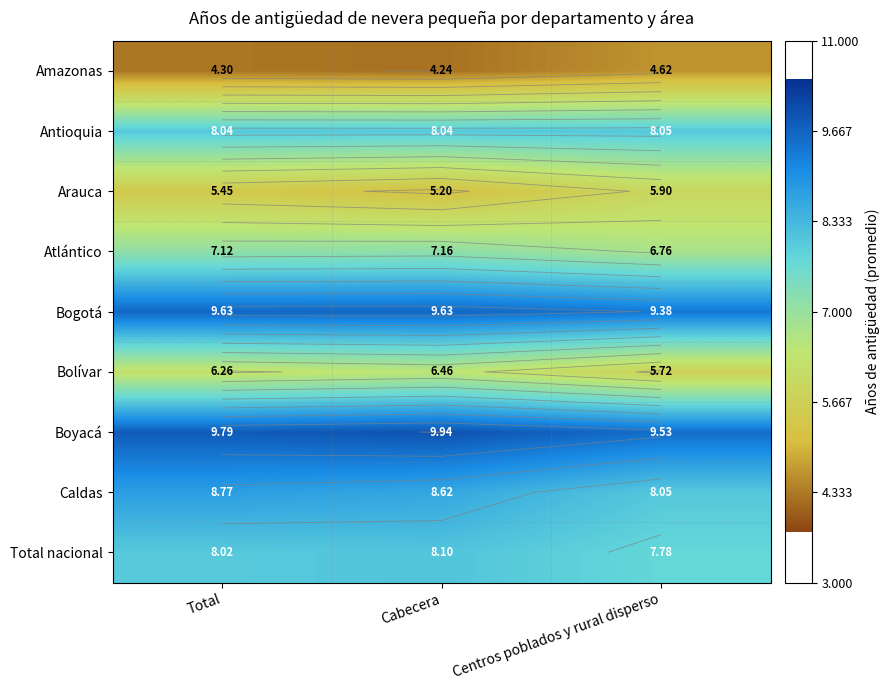

At Centros poblados y rural disperso, list the series in order from largest to smallest.

Boyacá, Bogotá, Antioquia, Caldas, Total nacional, Atlántico, Arauca, Bolívar, Amazonas